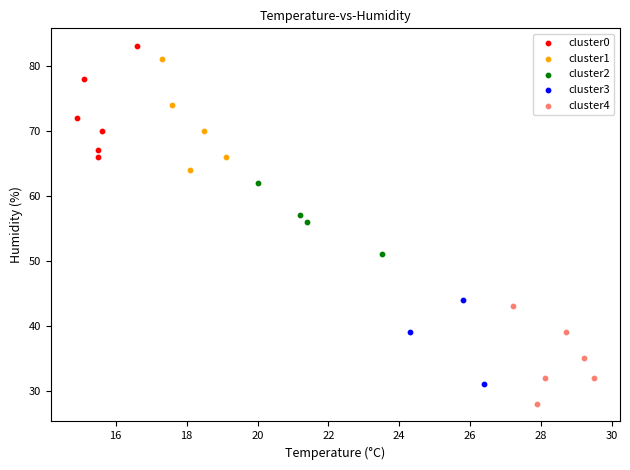

What are all the series names shown in the legend?

cluster0, cluster1, cluster2, cluster3, cluster4